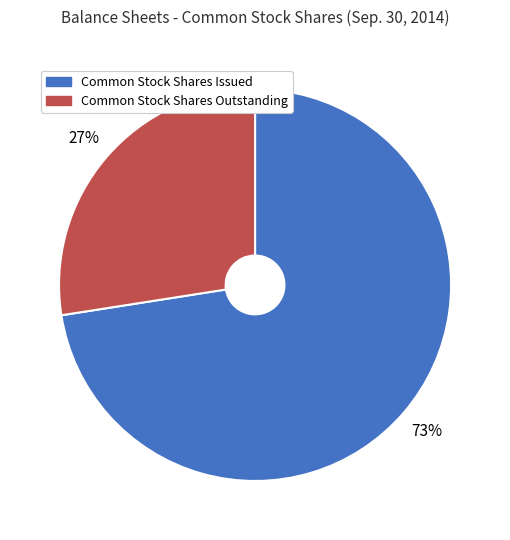

Does any single category account for the majority?

Yes